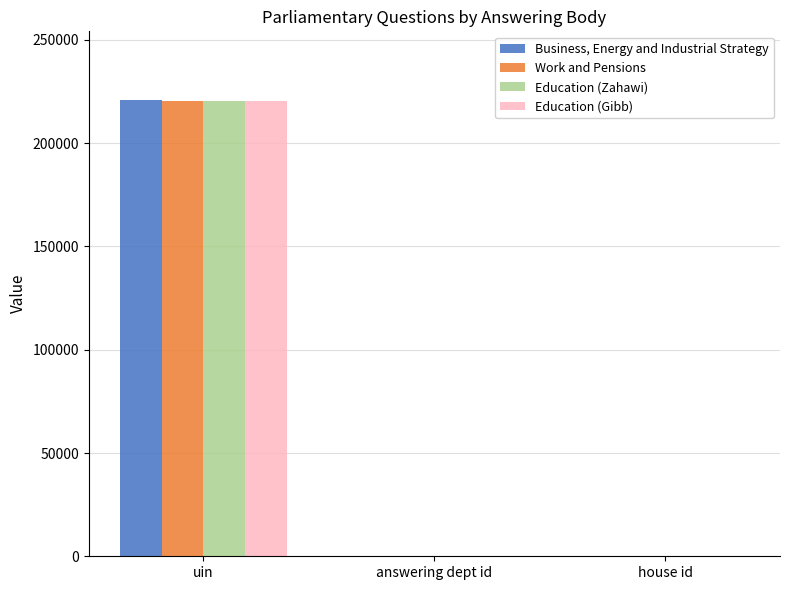

At which category does the chart reach its peak across all series?

uin